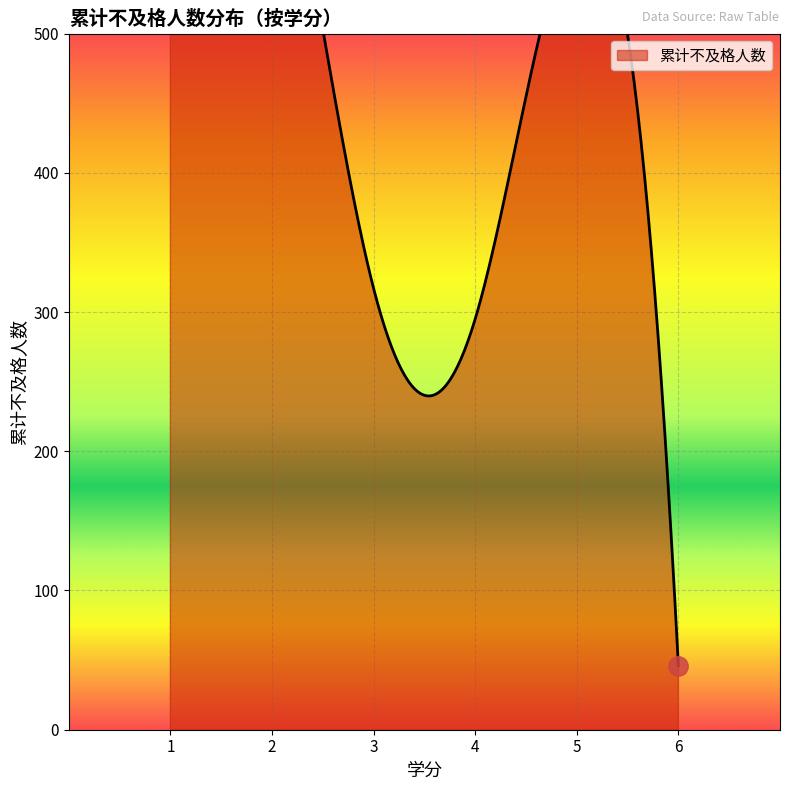

How many lines are shown in the chart?

1